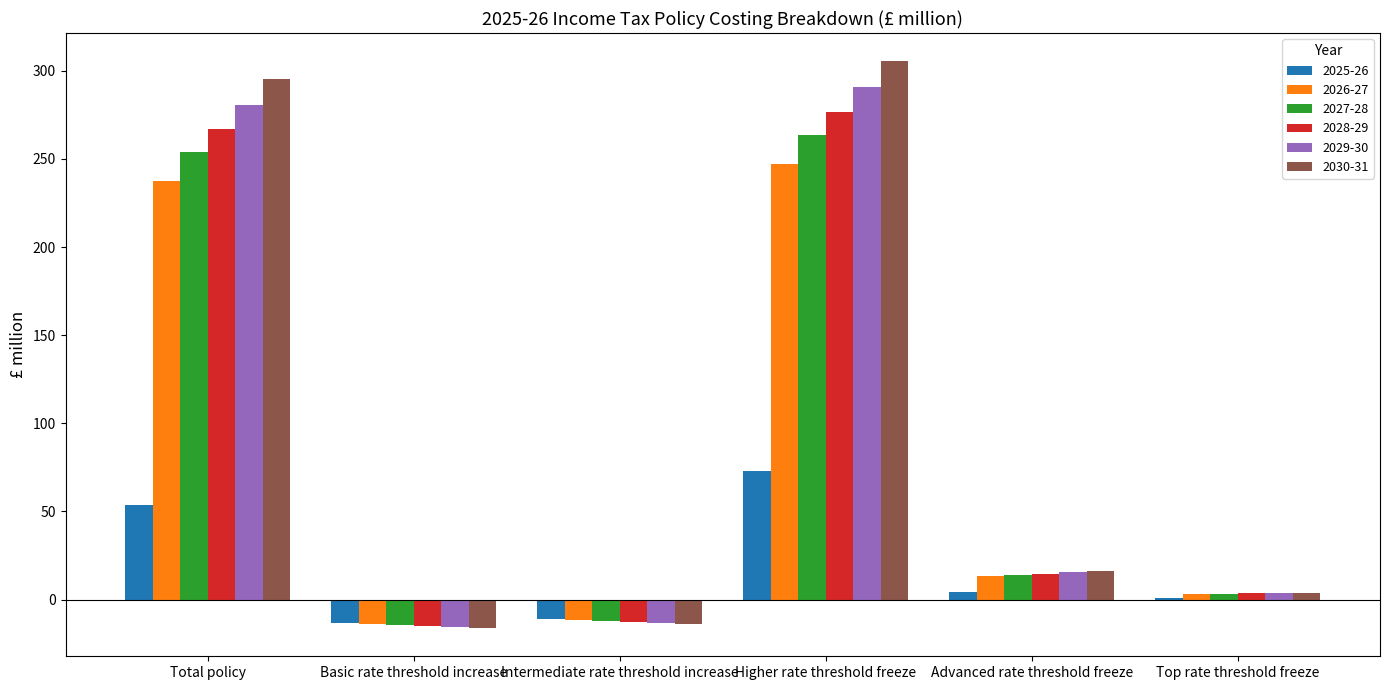

Between Total policy and Intermediate rate threshold increase, which series saw the biggest shift?

2030-31